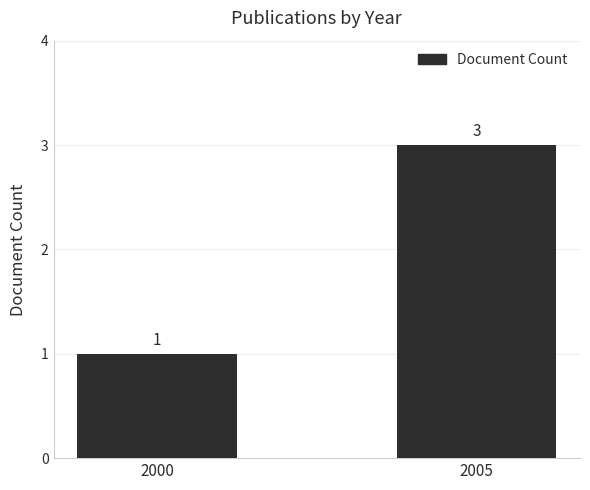

How many bars are there in total?

2